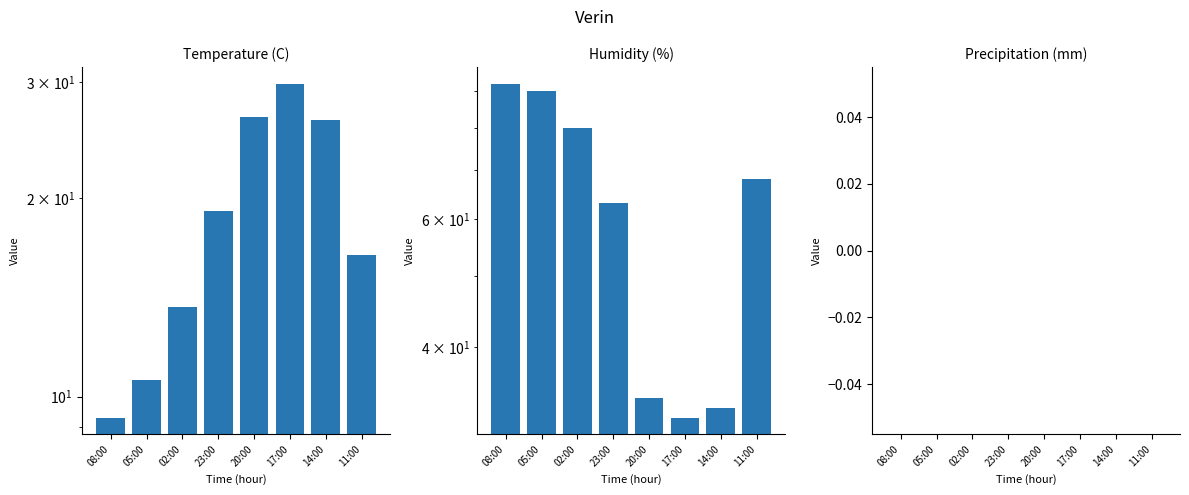

At which label is Temperature (C) closest to 19?

23:00